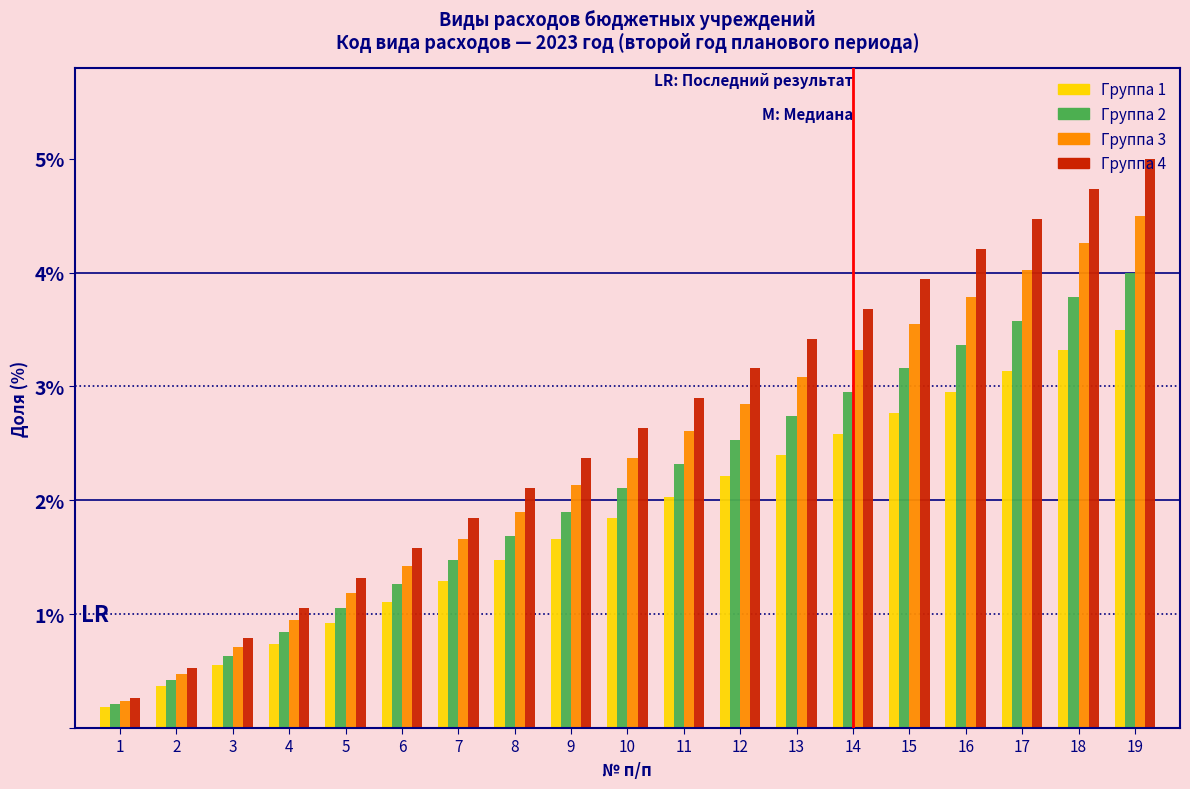

Is the value of Группа 2 at 12 greater than the value of Группа 1 at 17?

No